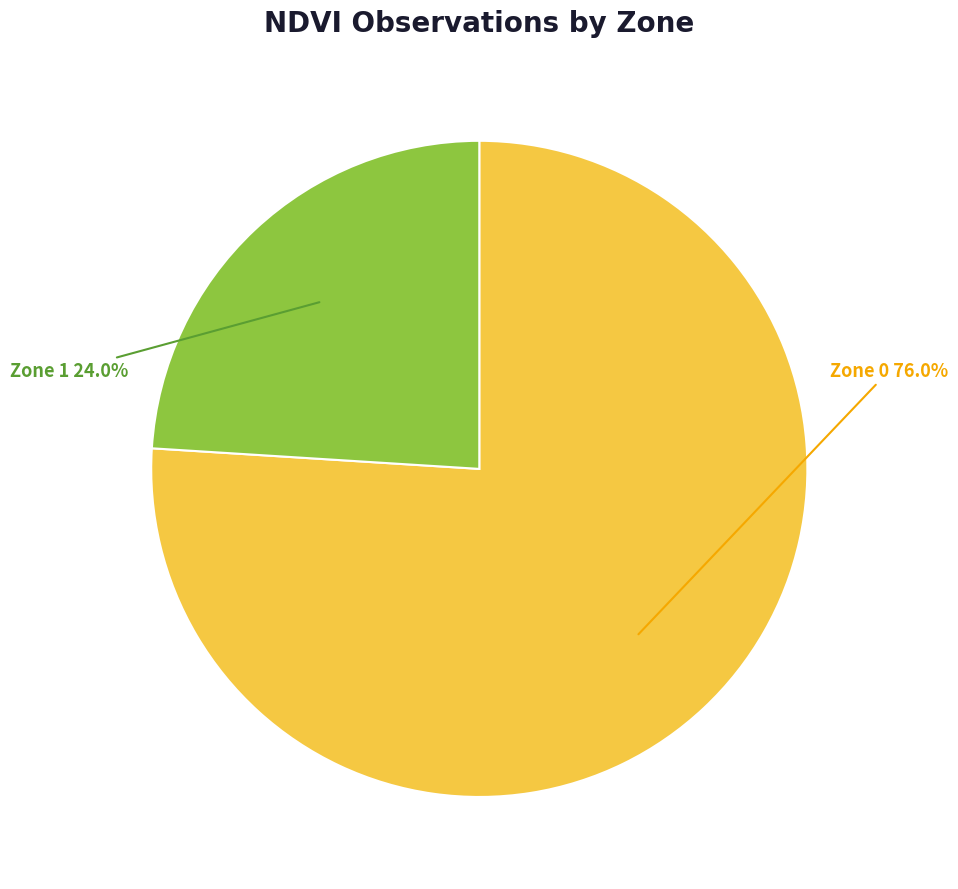

What percentage is the Zone 1 slice, to the nearest percent?

24%